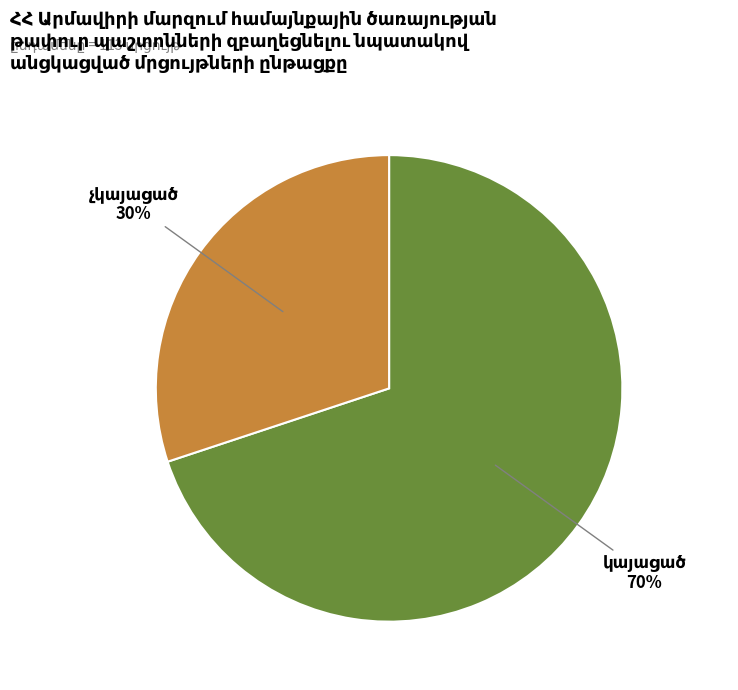

To the nearest percent, what is the difference between the largest and smallest slice percentages?

40%